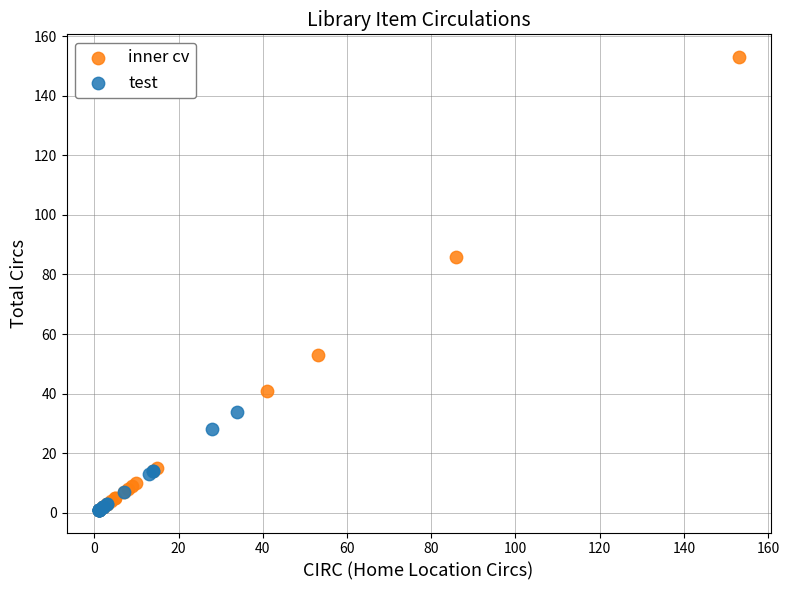

What are all the series names shown in the legend?

inner cv, test